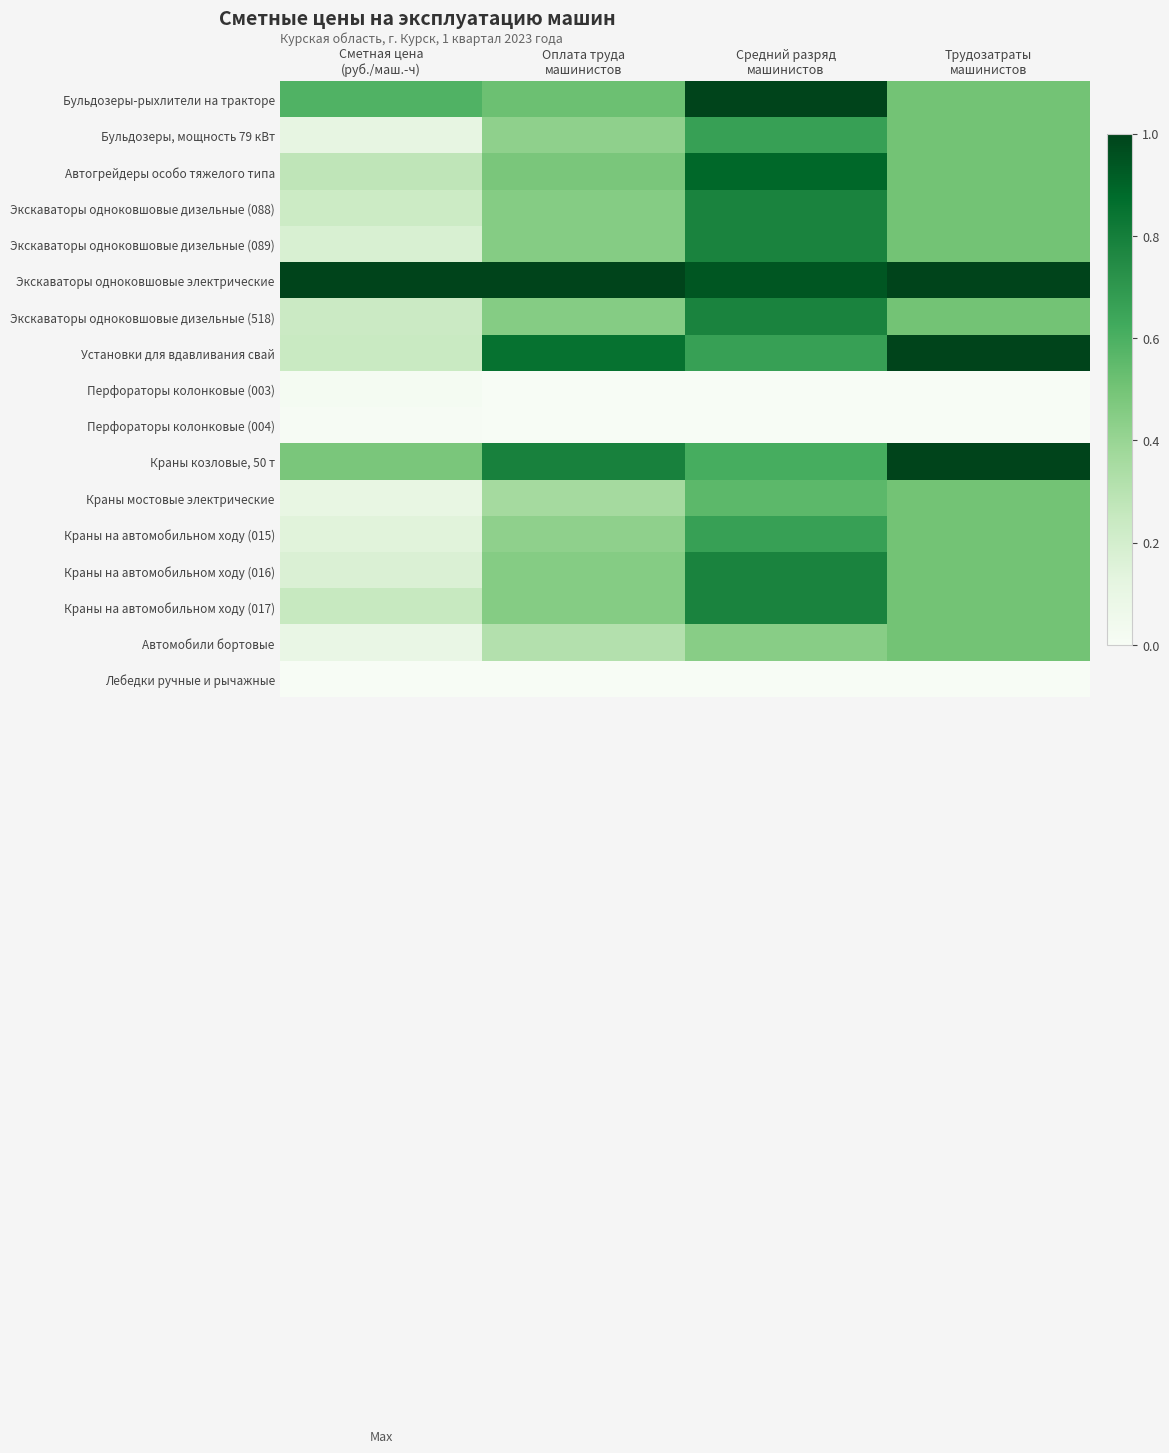

Which label corresponds to the smallest value in the chart?

Оплата труда
машинистов